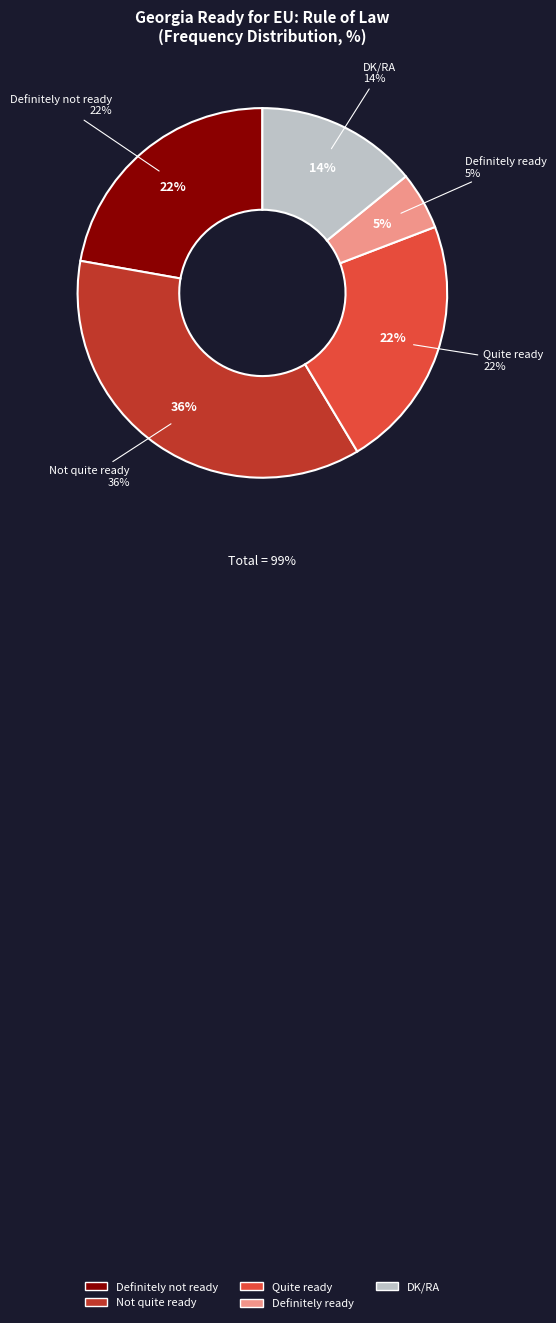

To the nearest percent, what portion does Not quite ready represent?

36%